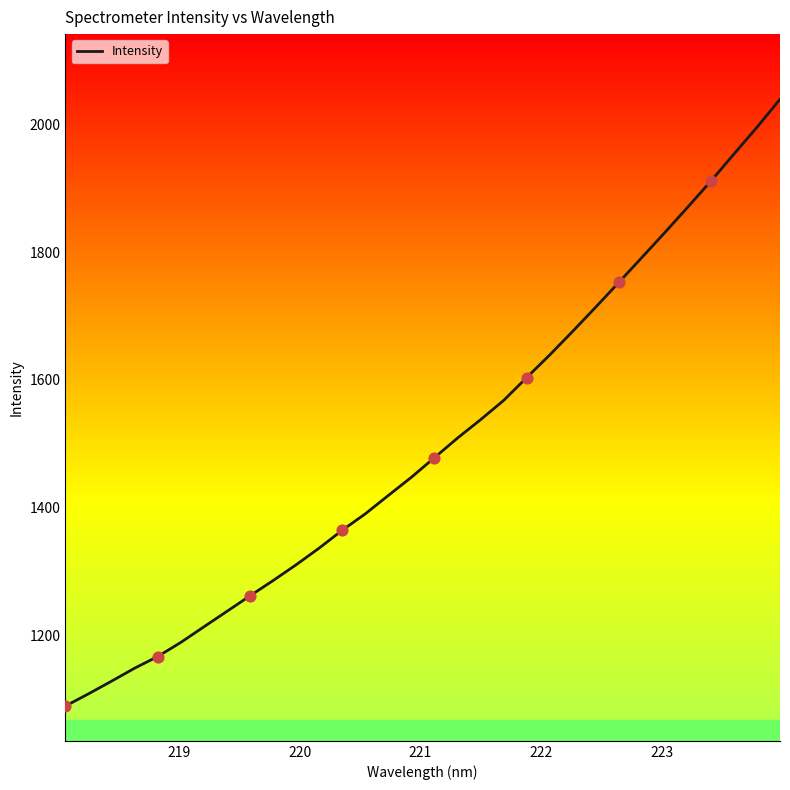

What is the maximum value shown in the chart?

2039.2